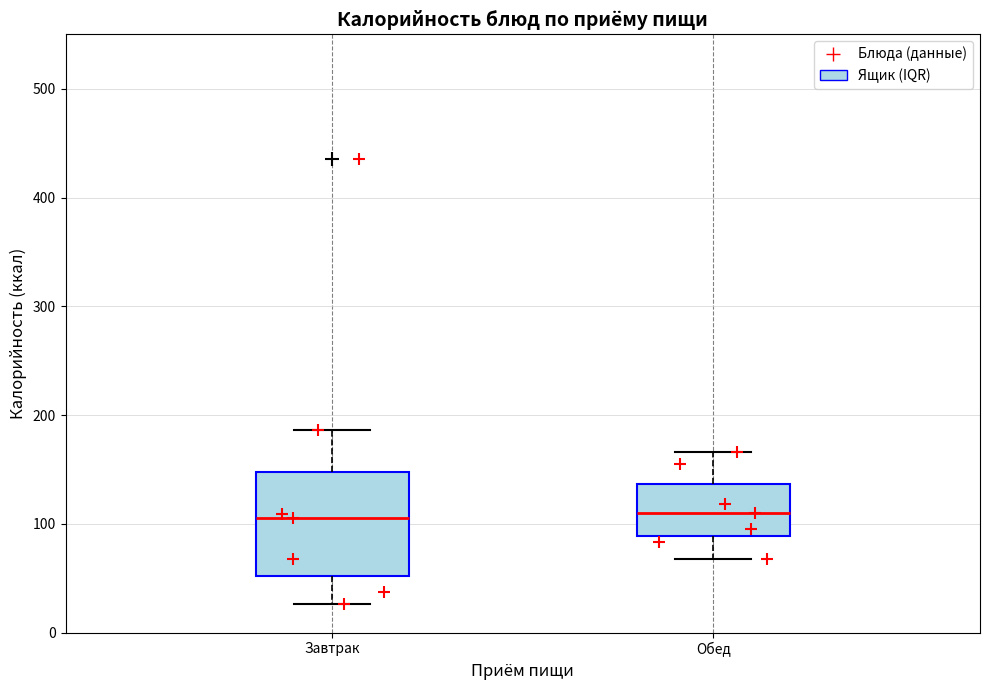

Where is the upper edge of the box for Завтрак on the y-axis? The values are not printed on the chart, so give them approximately, as read against the axis.

150